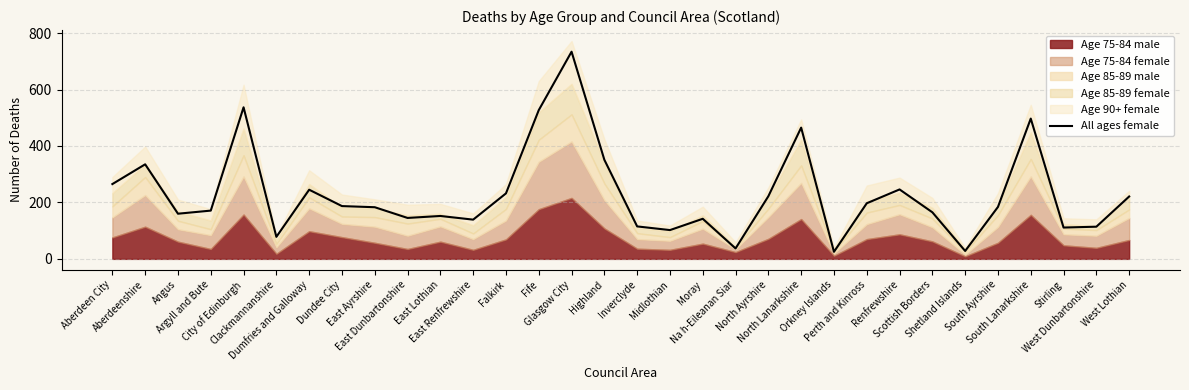

Between Inverclyde and Falkirk, which is larger?

Falkirk